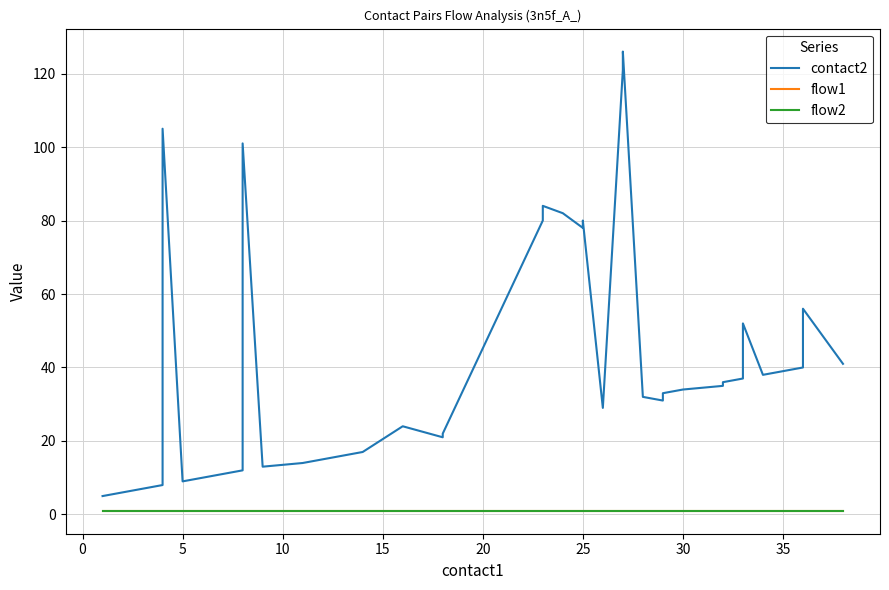

Count the number of data series in this chart.

3